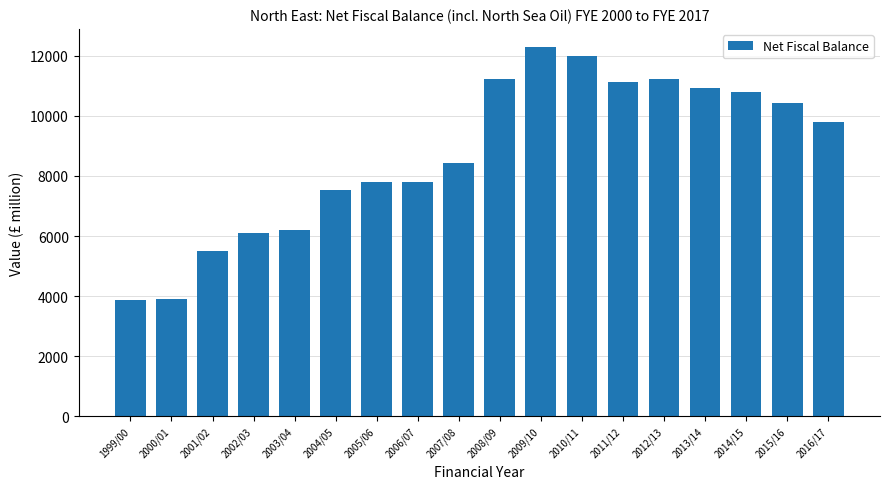

Approximately how many times larger is the value at 2016/17 compared to 2010/11?

0.8